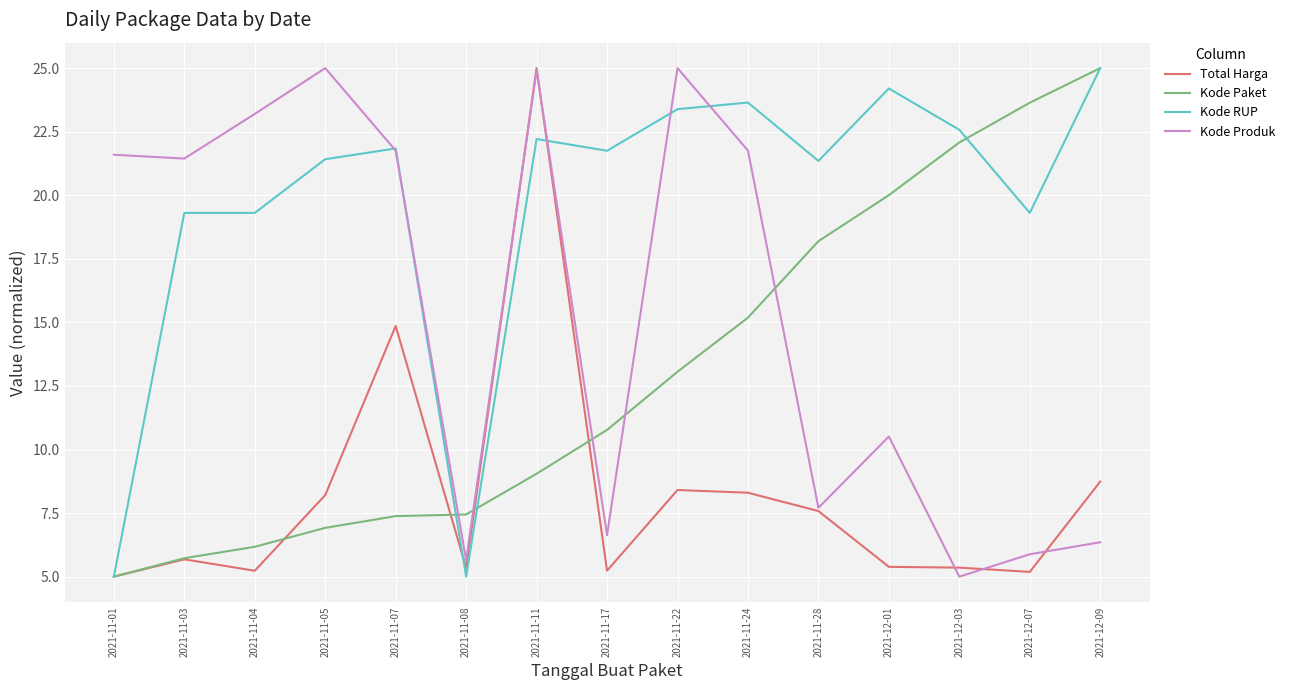

Rank the series at 2021-12-03 from lowest to highest value.

Kode Produk, Total Harga, Kode Paket, Kode RUP